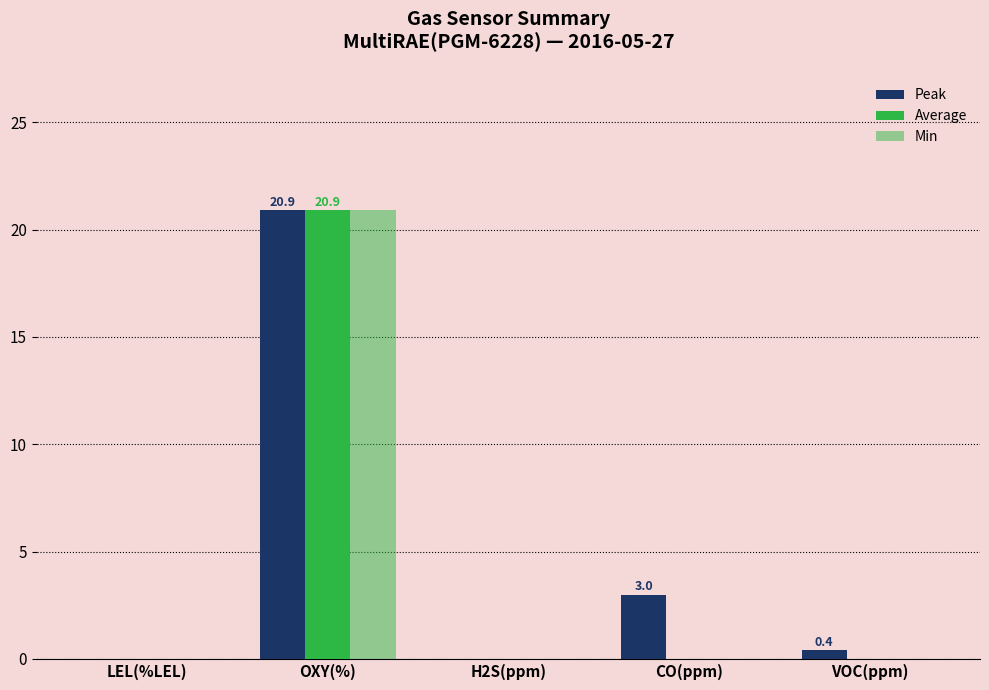

Does the chart contain stacked bars?

No